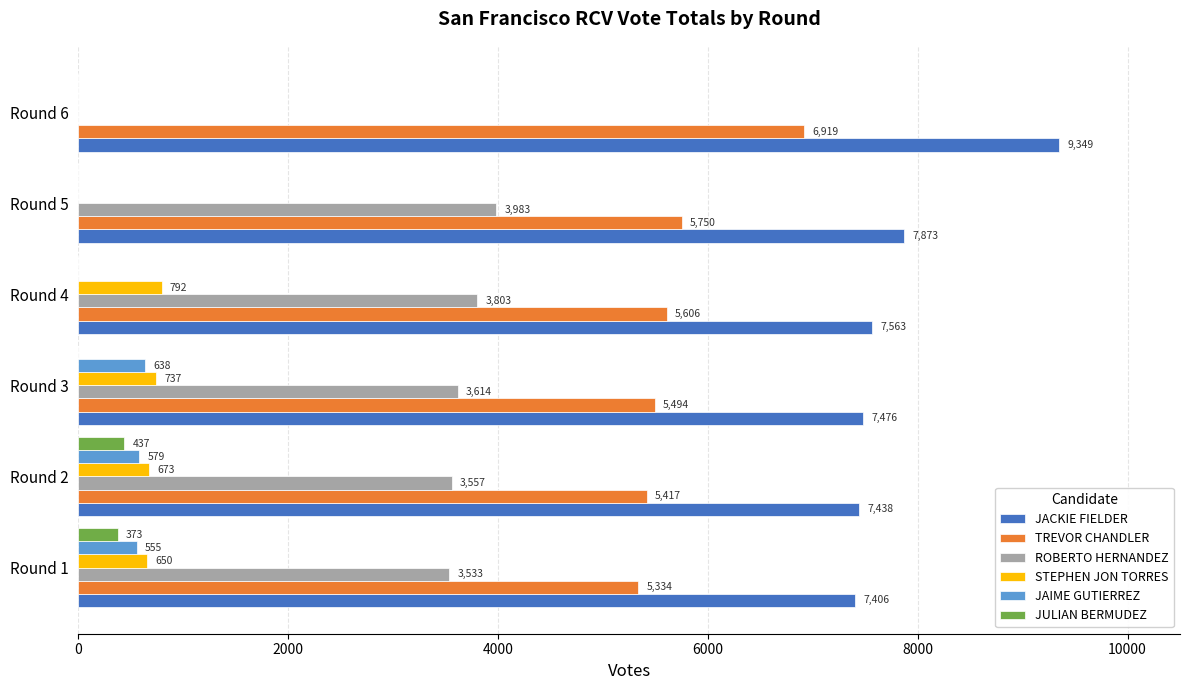

What is the total value across all series at Round 2?

18101